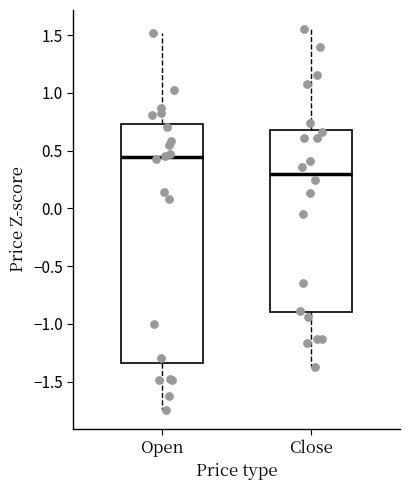

Comparing the boxes themselves (not the whiskers), which one is the tallest?

Open